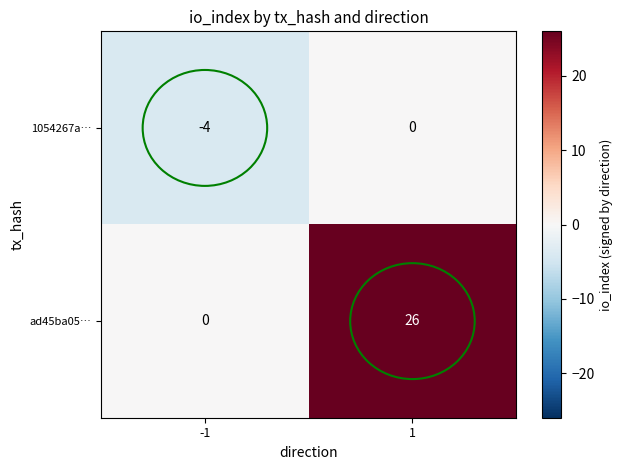

What is the greatest value displayed?

26